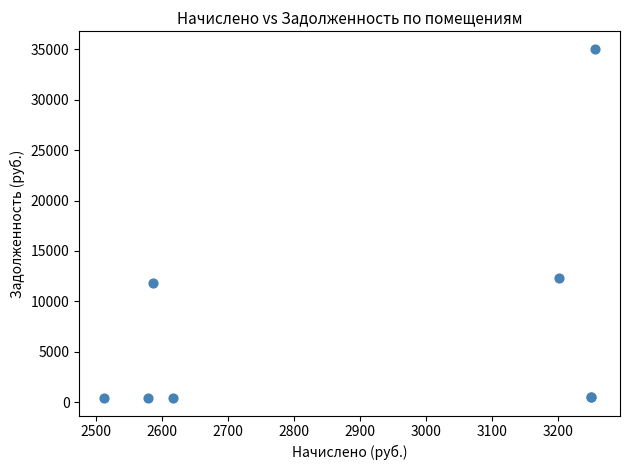

What Y value in the scatter plot is closest to 17731?

12320.0